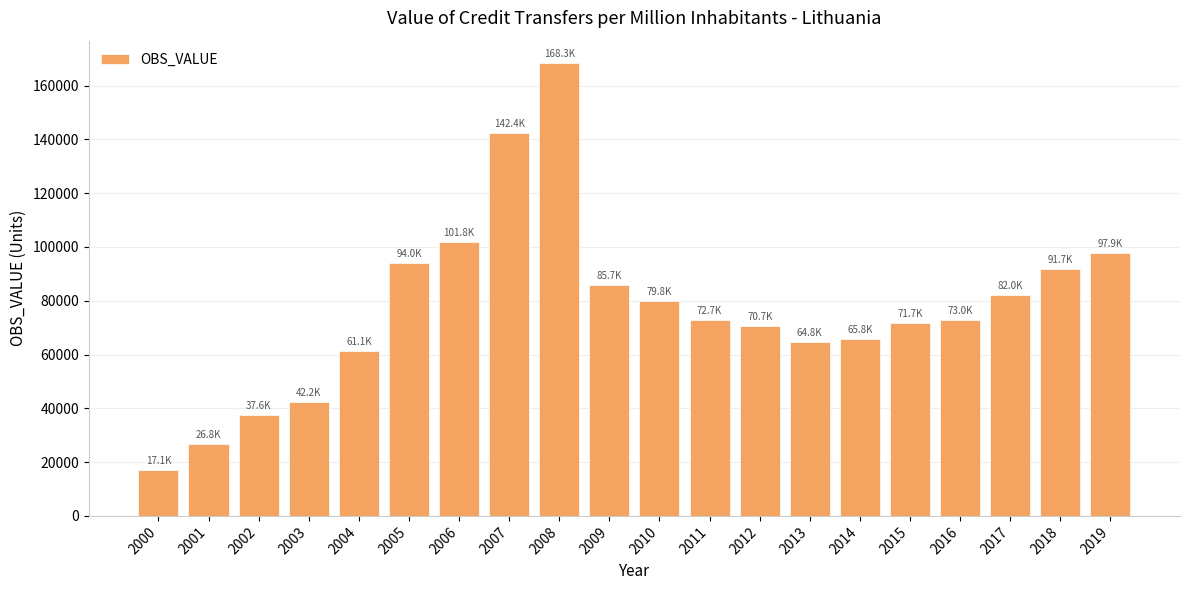

What is the average value?

77352.5